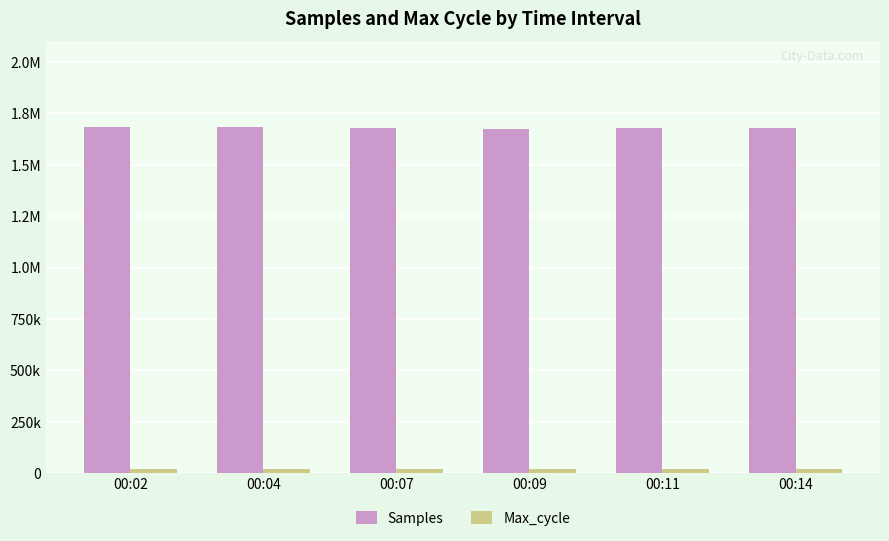

At how many categories does at least one series exceed 327058?

6